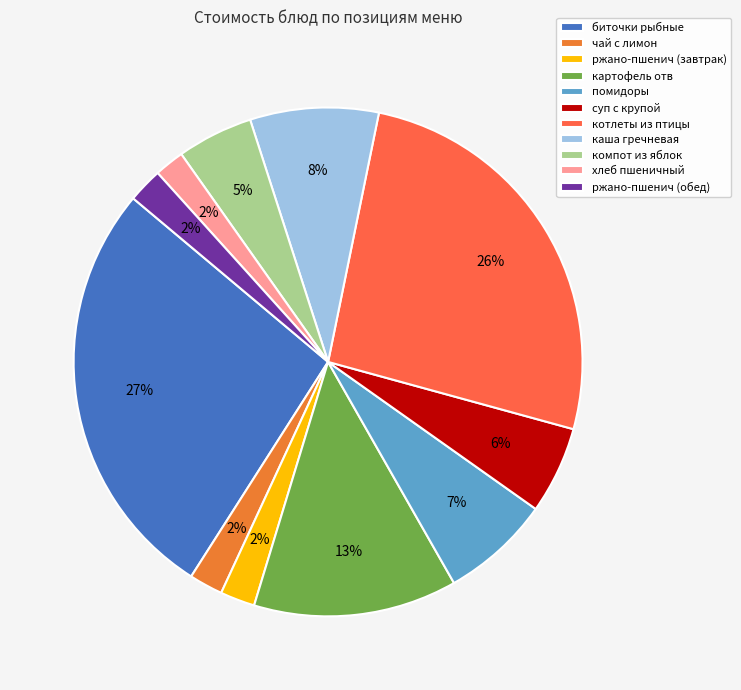

Is there a majority slice in this chart?

No